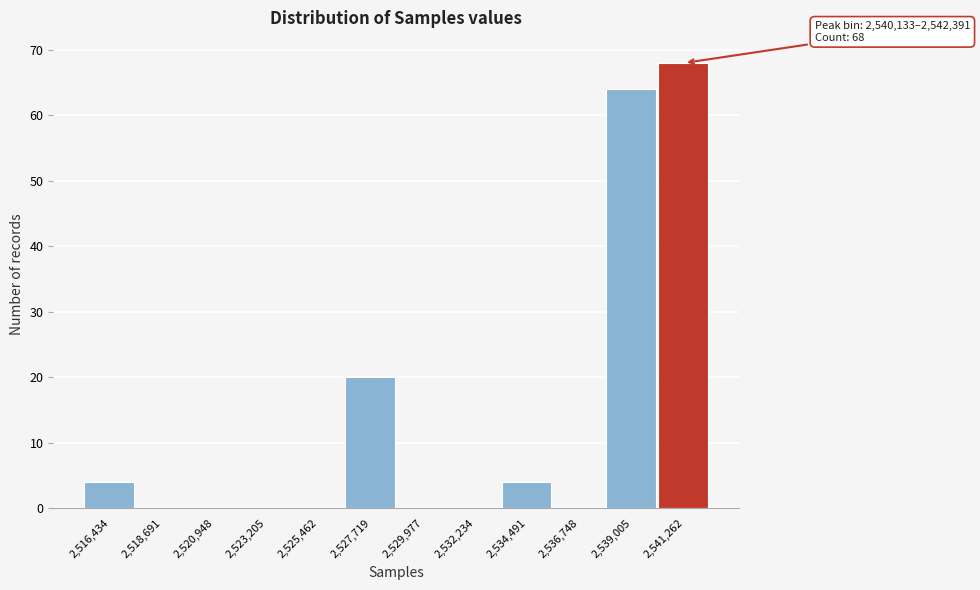

Which range on the x-axis has the tallest bar?

2540000 to 2542500